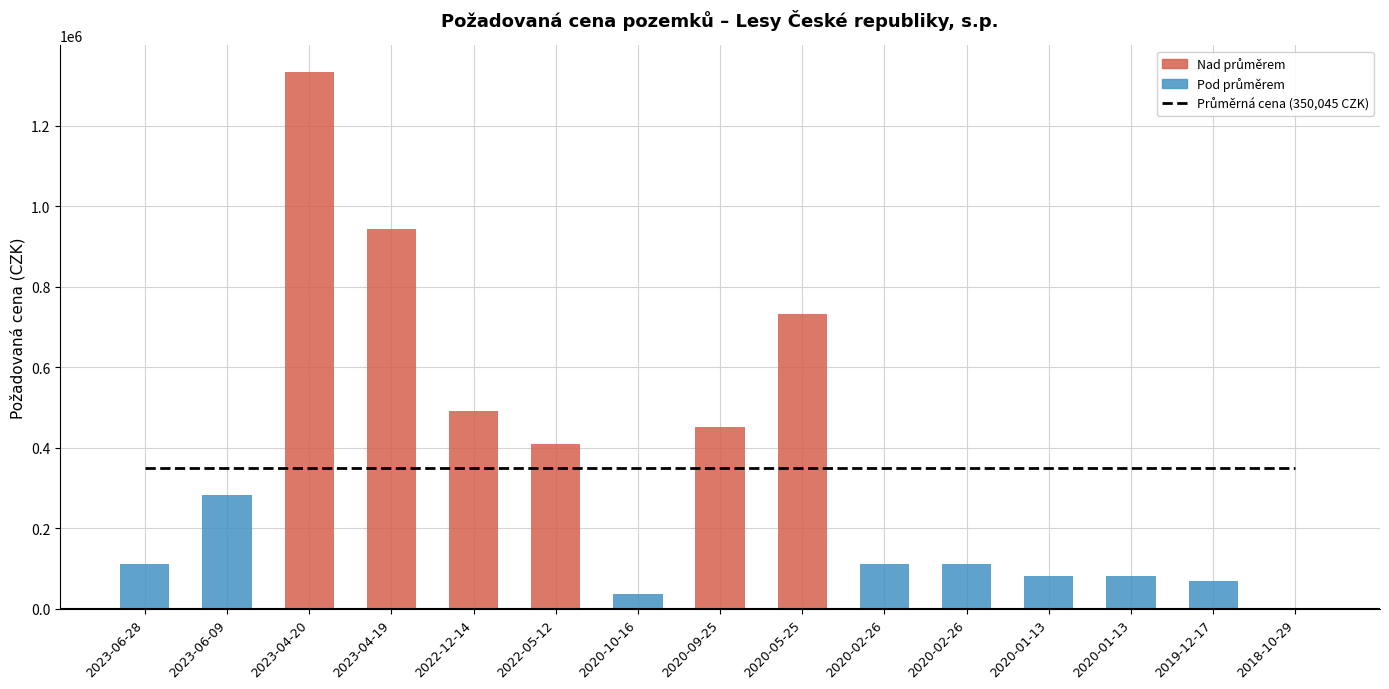

At which label is the value closest to 666650?

2020-05-25